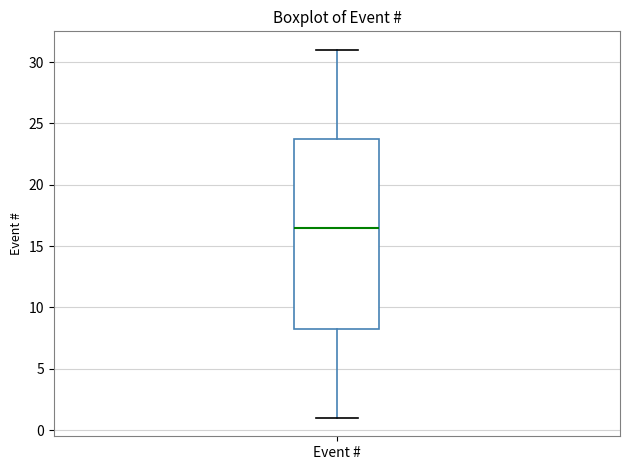

Transcribe this box plot: give where the median line is, the range the box spans, and where the two whiskers end, as read against the y-axis. The values are not printed on the chart, so give them approximately, as read against the axis.

median 16.5, box 8.5 to 24.0, whiskers 1.0 to 31.0